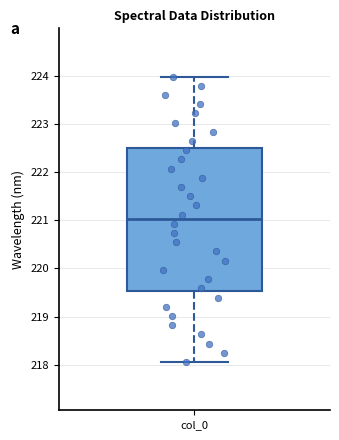

Where is the upper edge of the box for col_0 on the y-axis? The values are not printed on the chart, so give them approximately, as read against the axis.

222.5